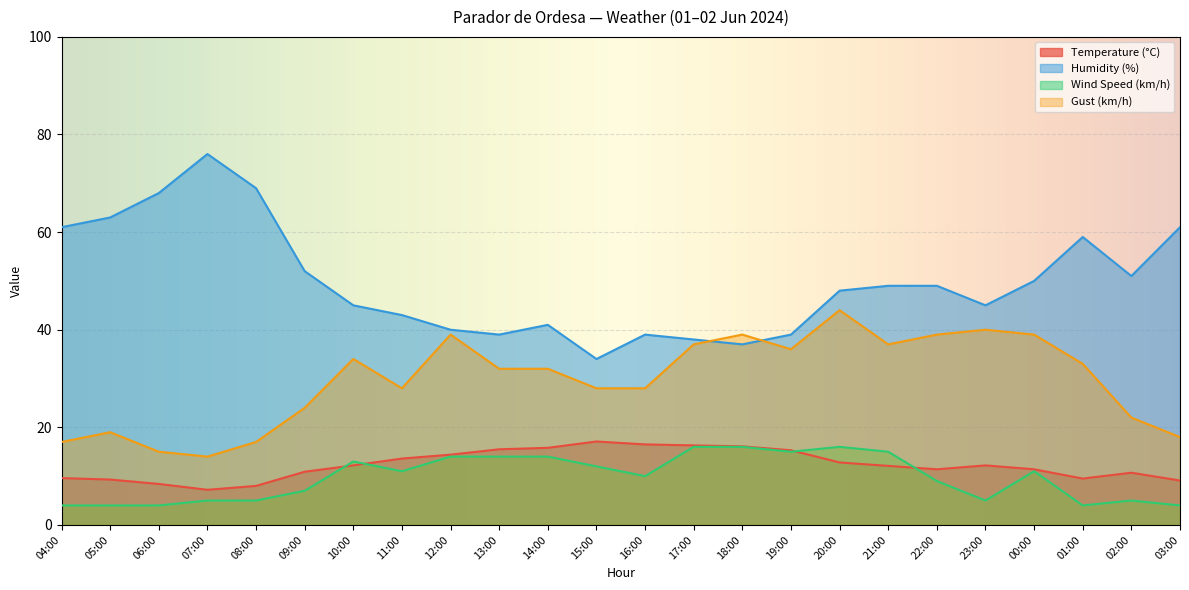

What position from the right is 02:00?

2